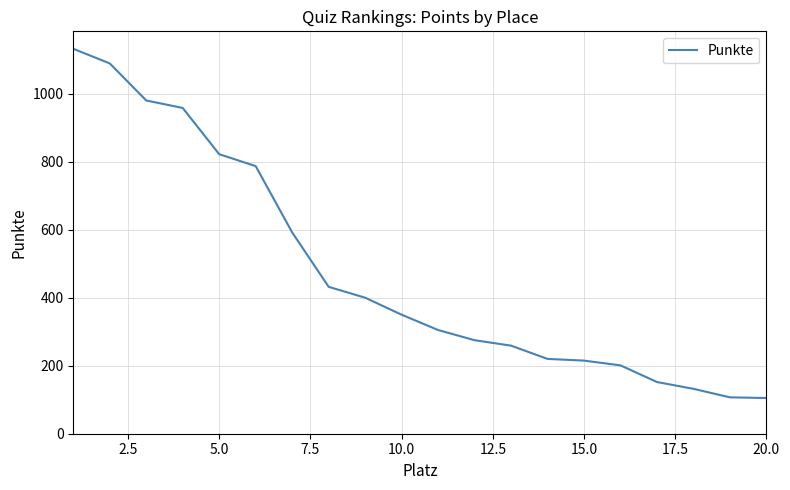

How many lines are shown in the chart?

1